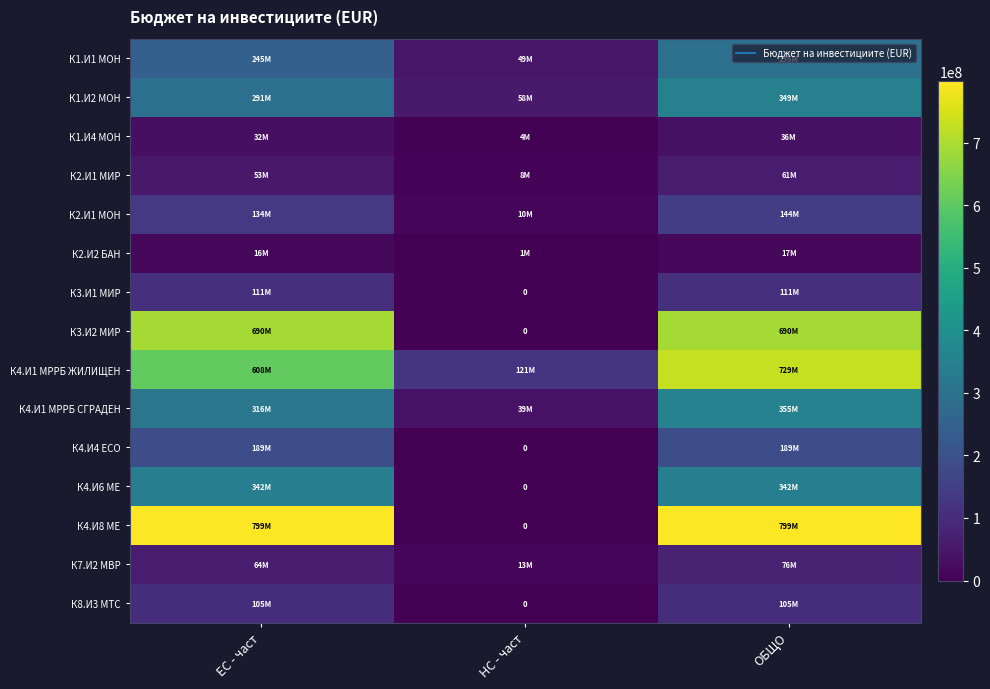

The value of К1.И1 МОН at НС - част is 49096896.6. True or false?

True